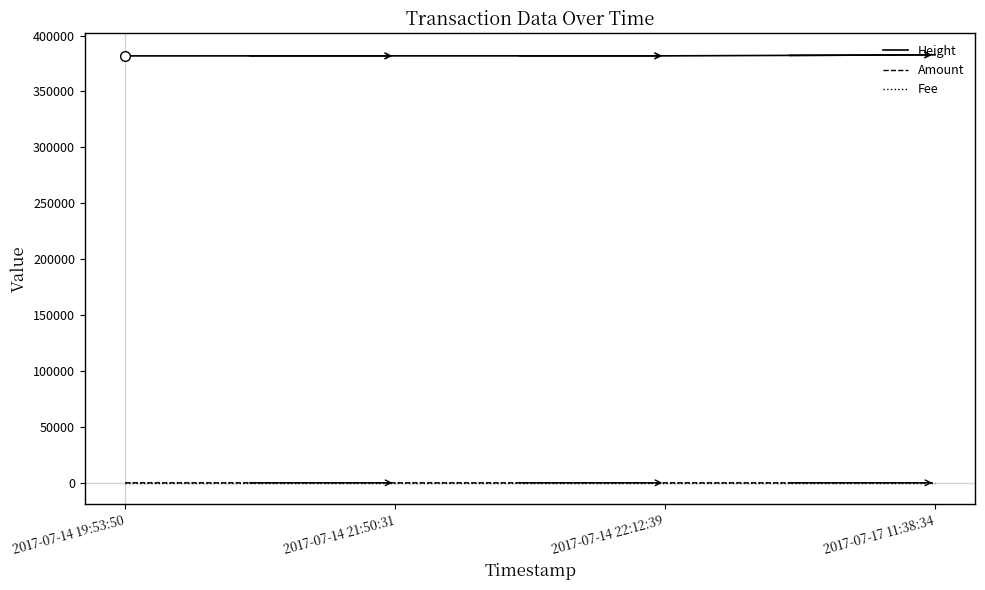

Which series has the largest total across all categories?

Height